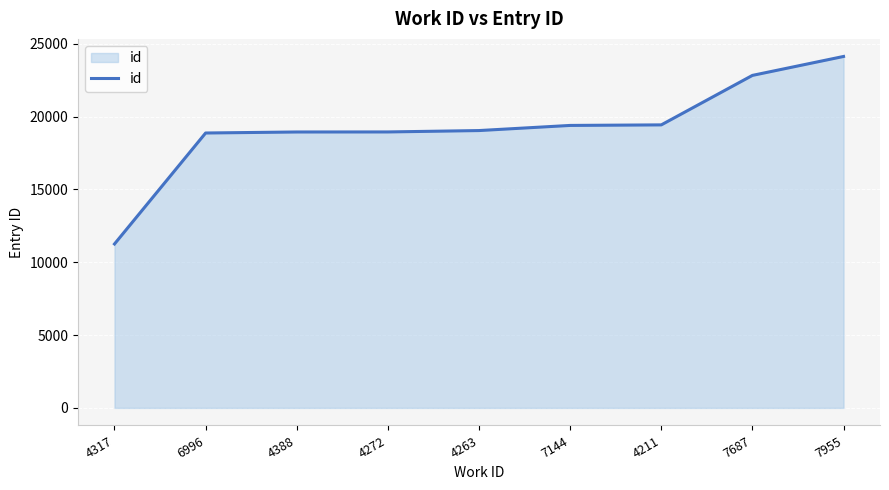

Which category has the highest value across all series?

7955